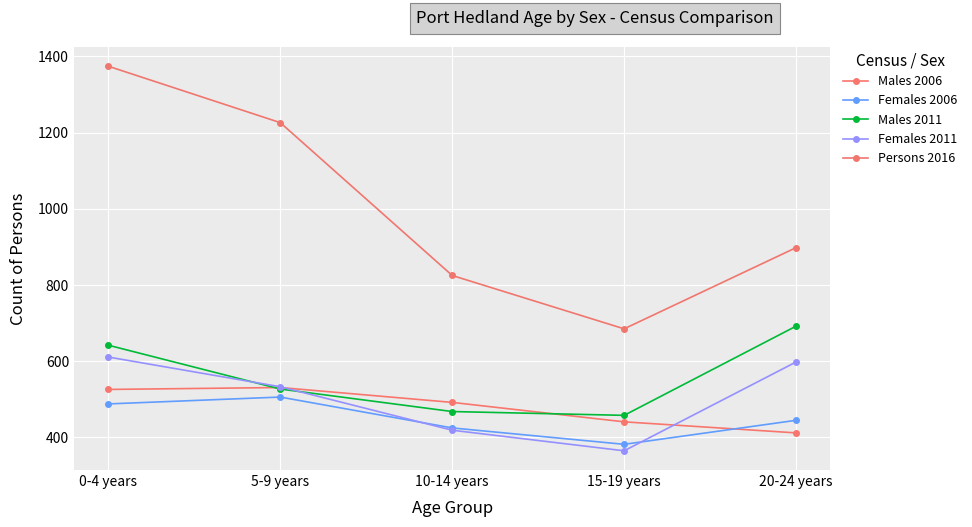

Which series has the largest total across all categories?

Persons 2016